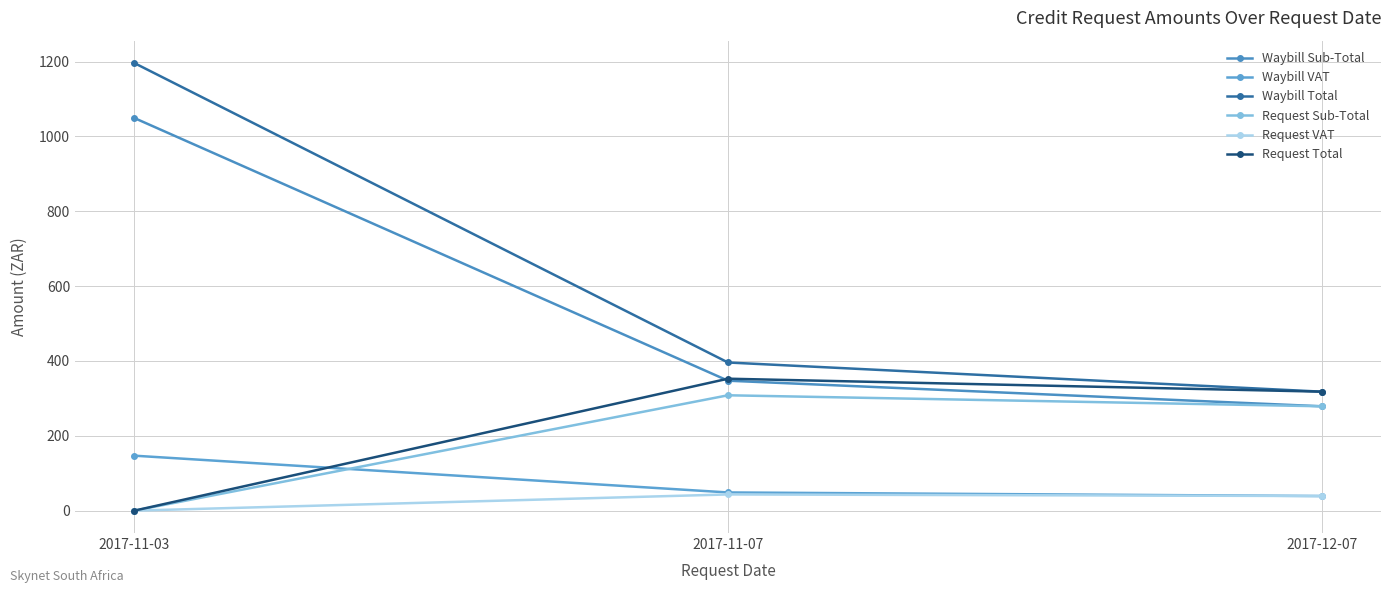

How many data points in Waybill Total are less than 395?

1